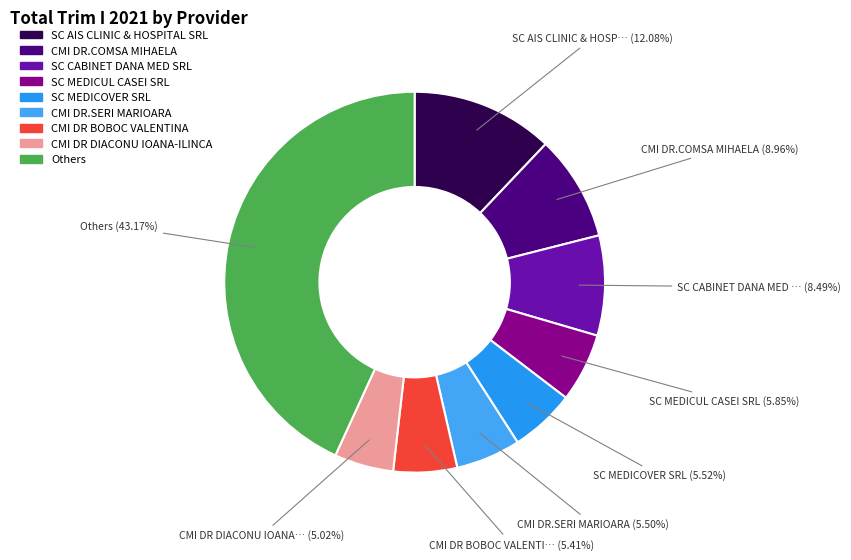

Is there any slice that represents more than half of the pie?

No